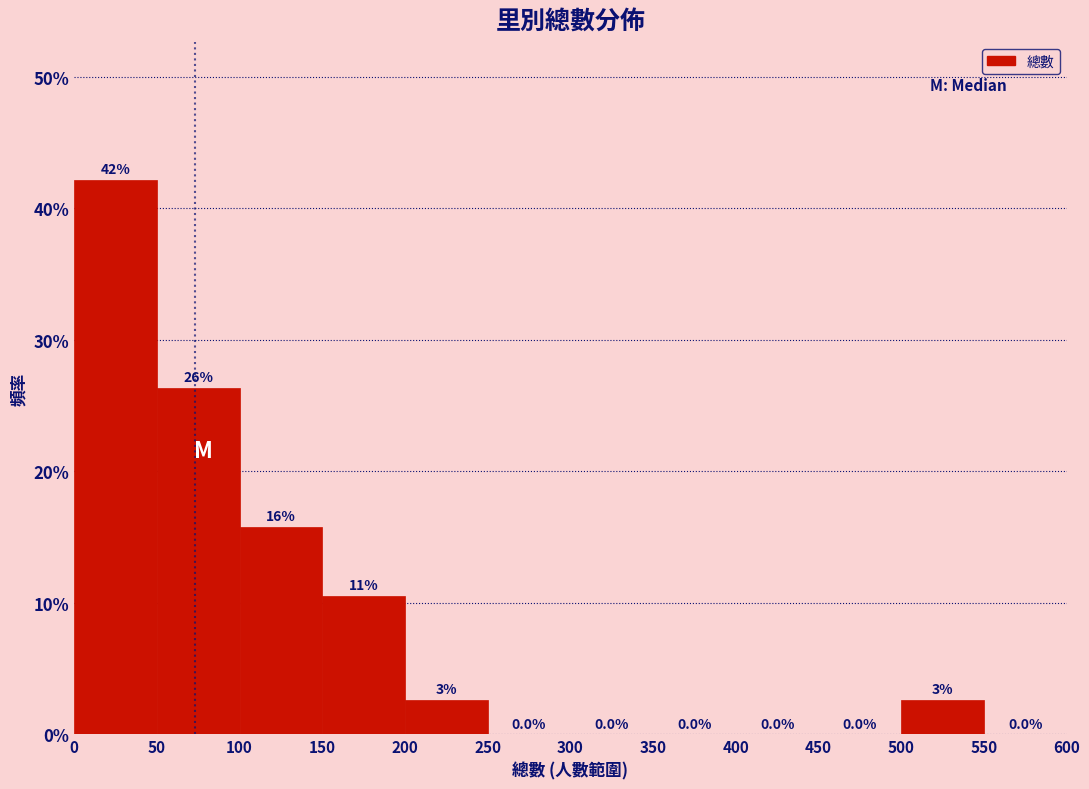

Over which range of the x-axis is the bar tallest?

0 to 50